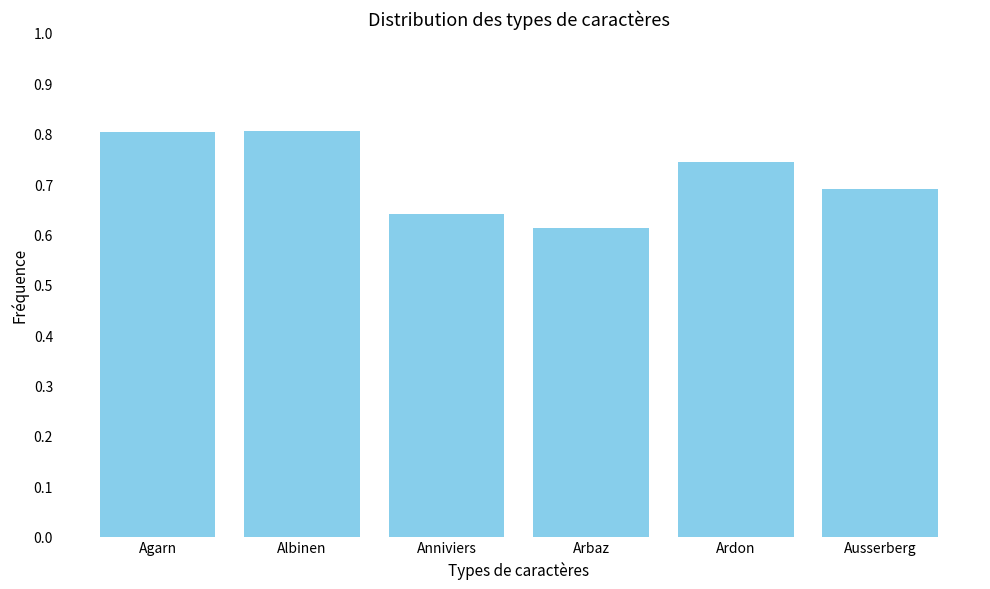

How many bars are there in total?

6